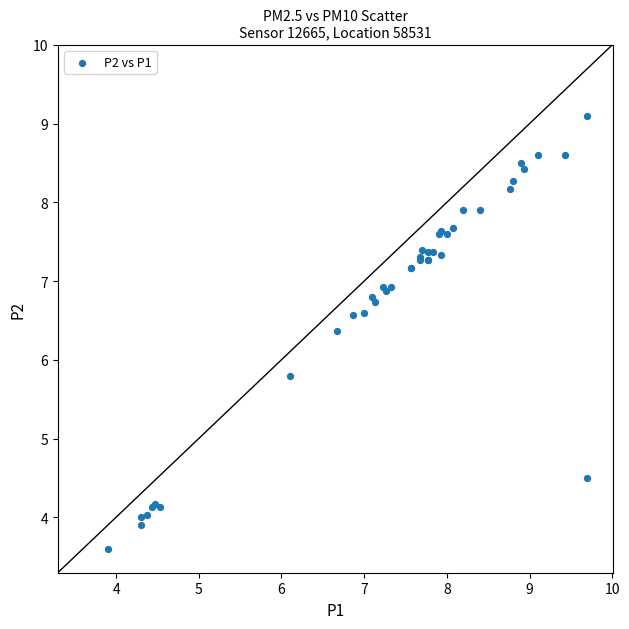

What Y value in the scatter plot is closest to 6?

5.8